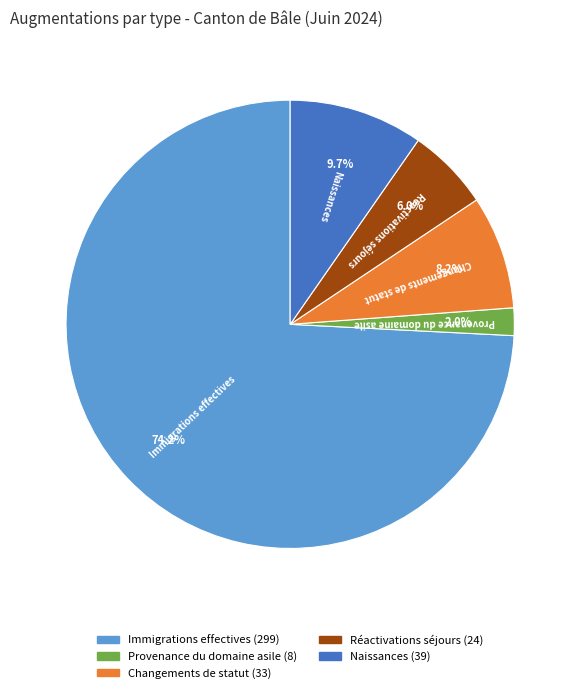

Between Naissances and Réactivations séjours, which is larger?

Naissances